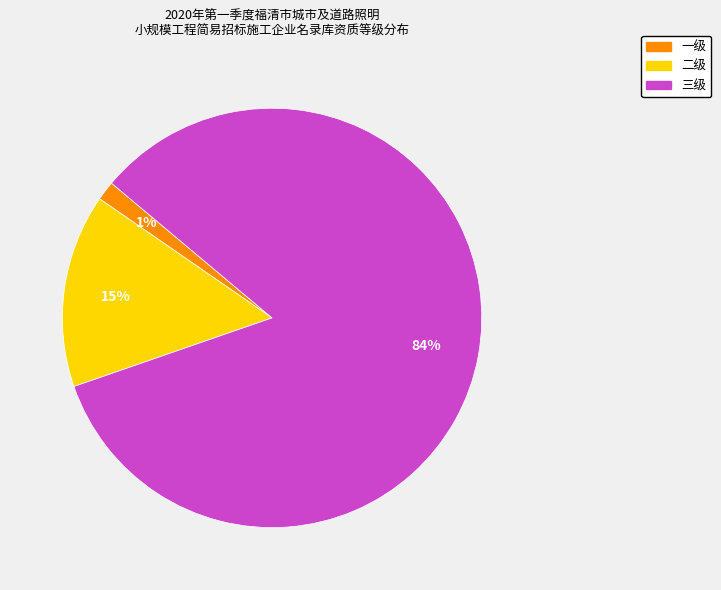

Does 一级 account for over 50% of the chart?

No